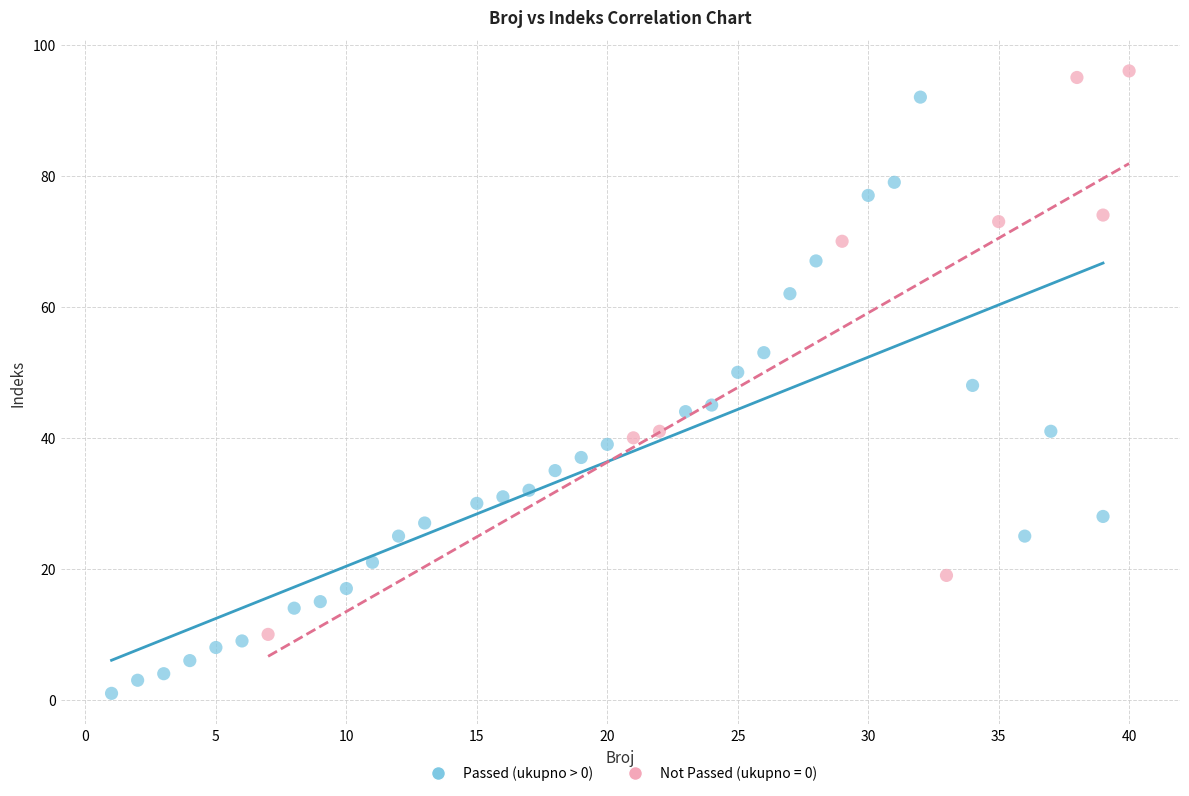

Which series has the widest spread of Y values?

Passed (ukupno > 0)